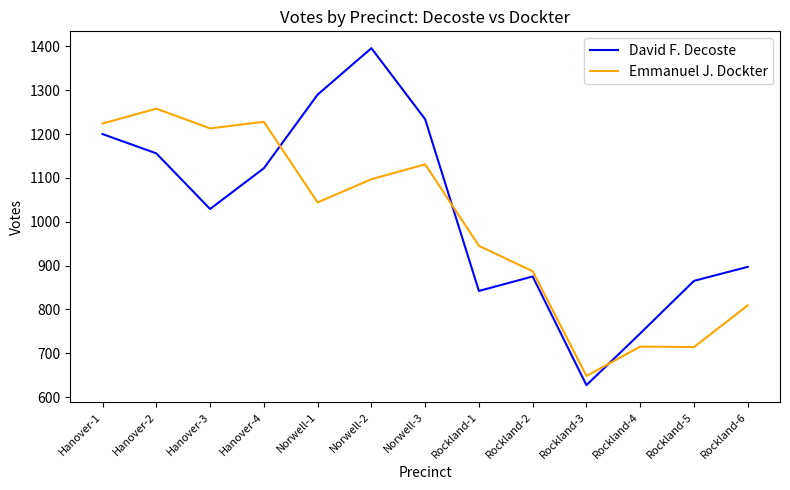

Between Hanover-1 and Rockland-1, which series saw the biggest shift?

David F. Decoste